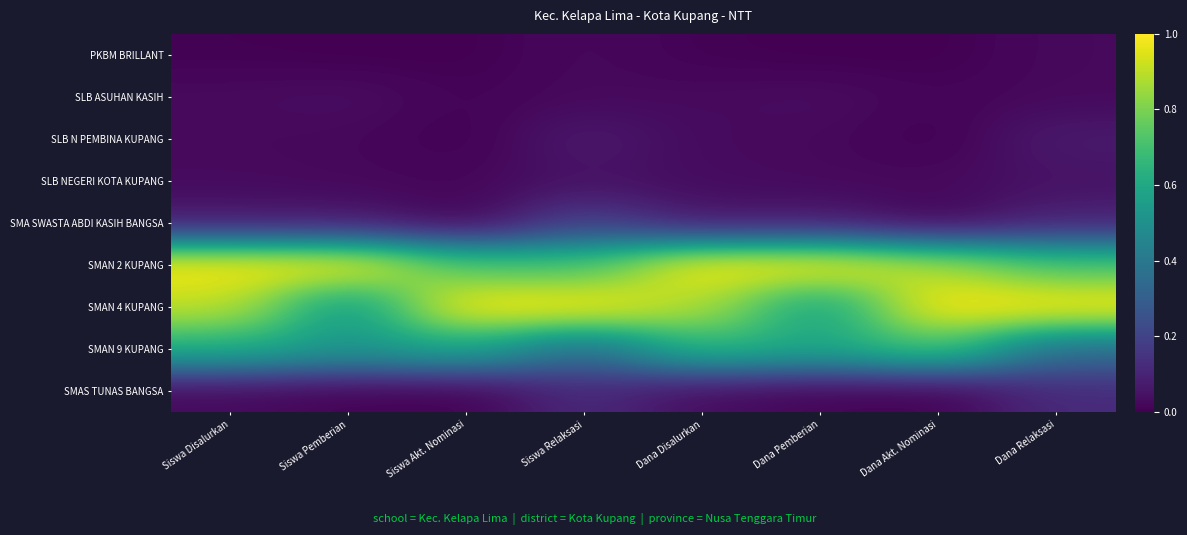

At which category does the chart reach its peak across all series?

Siswa Disalurkan